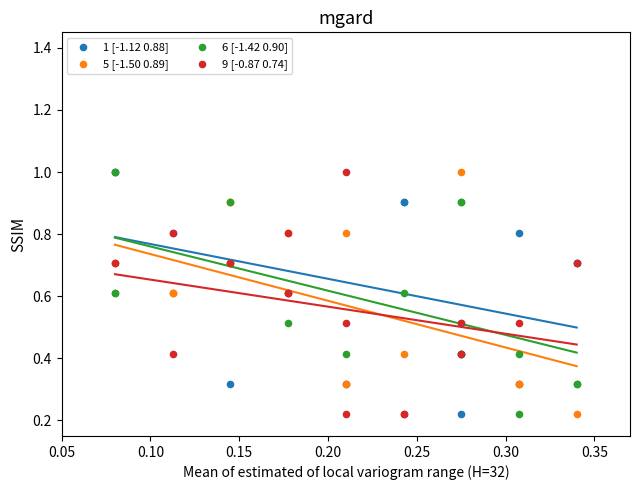

What are all the series names shown in the legend?

1 [-1.12 0.88], 5 [-1.50 0.89], 6 [-1.42 0.90], 9 [-0.87 0.74]